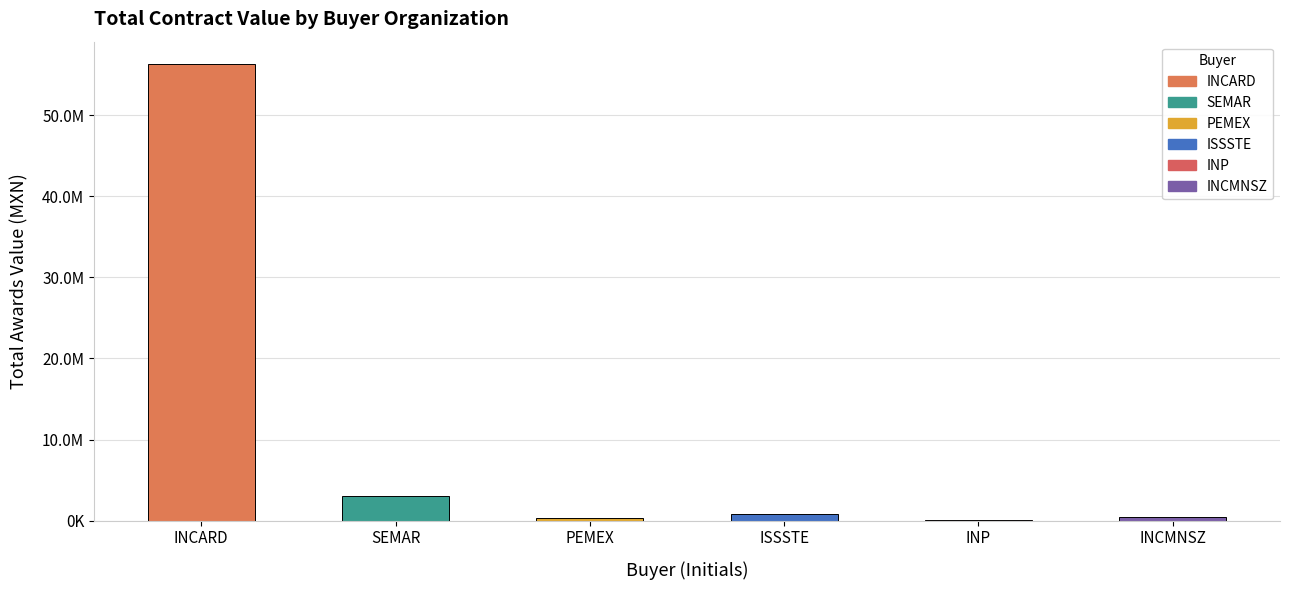

At which label is the value closest to 28140210?

SEMAR